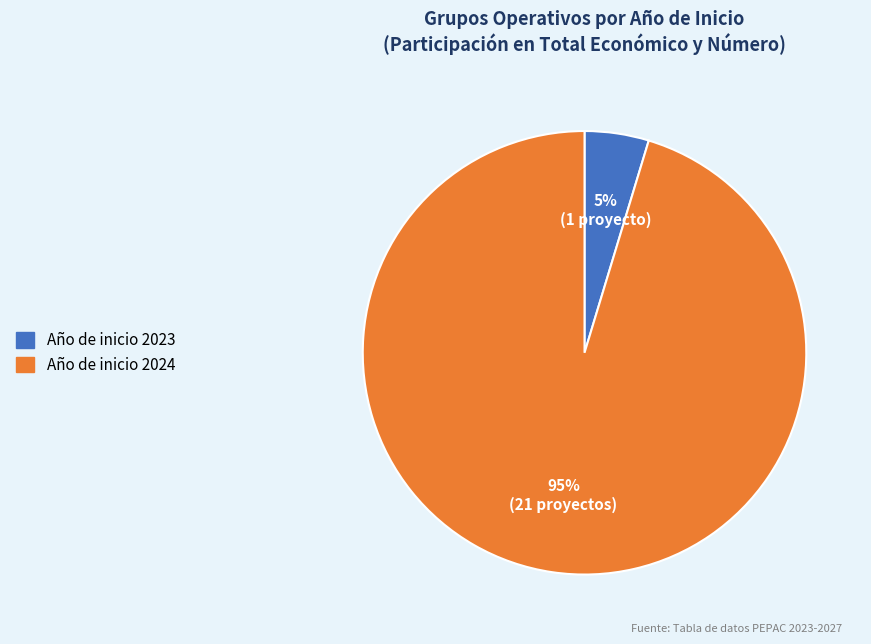

Does any single category account for the majority?

Yes